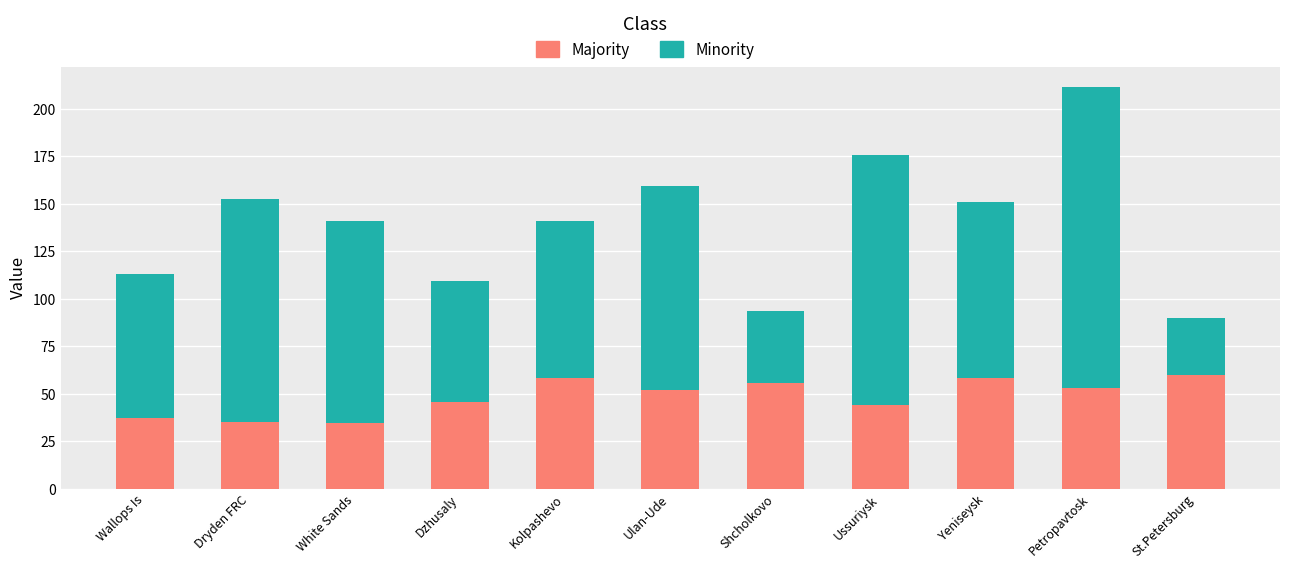

What is the sum of the Majority values at Petropavtosk and Shcholkovo?

108.7